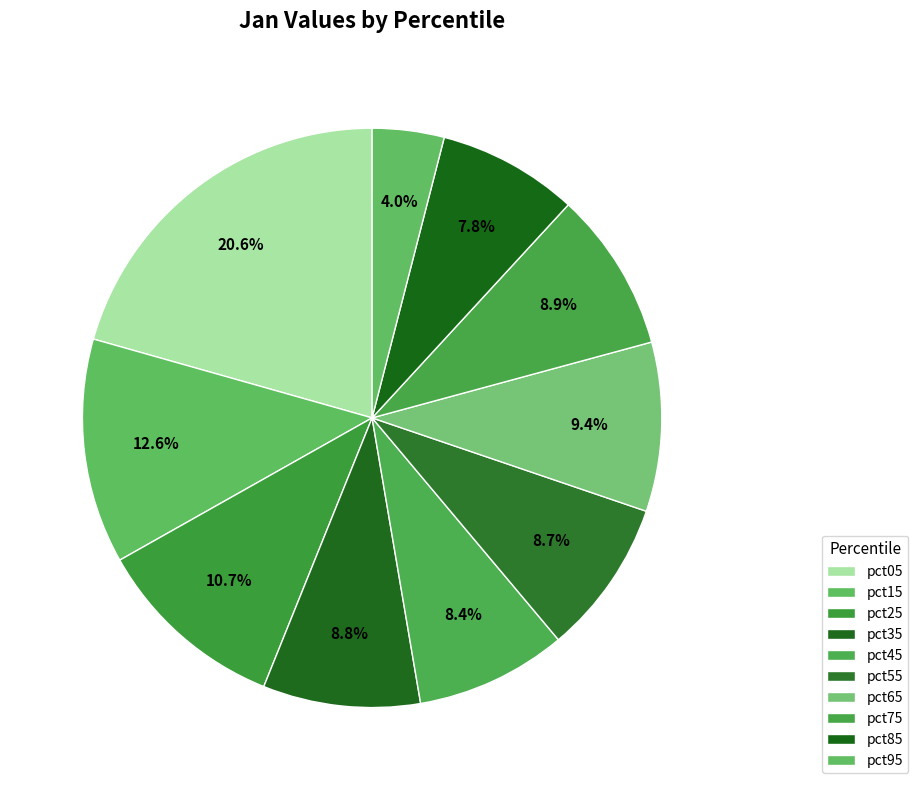

What is the change in value from pct05 to pct75?

-0.1